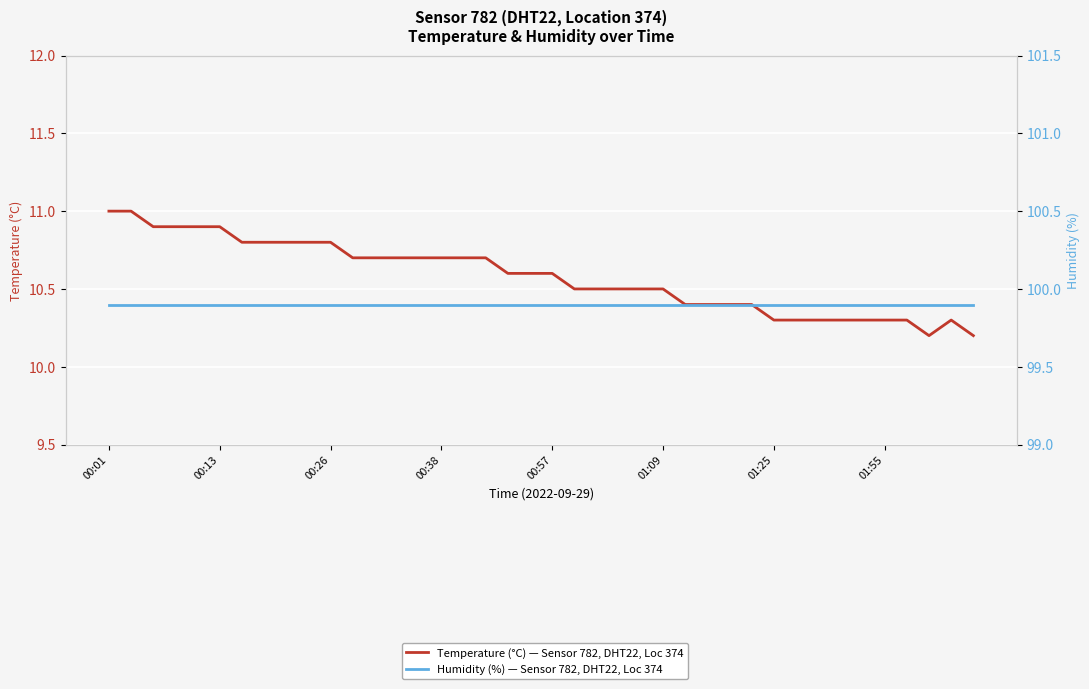

Rank the series by their average value, from highest to lowest.

Humidity (%) — Sensor 782, DHT22, Loc 374, Temperature (°C) — Sensor 782, DHT22, Loc 374